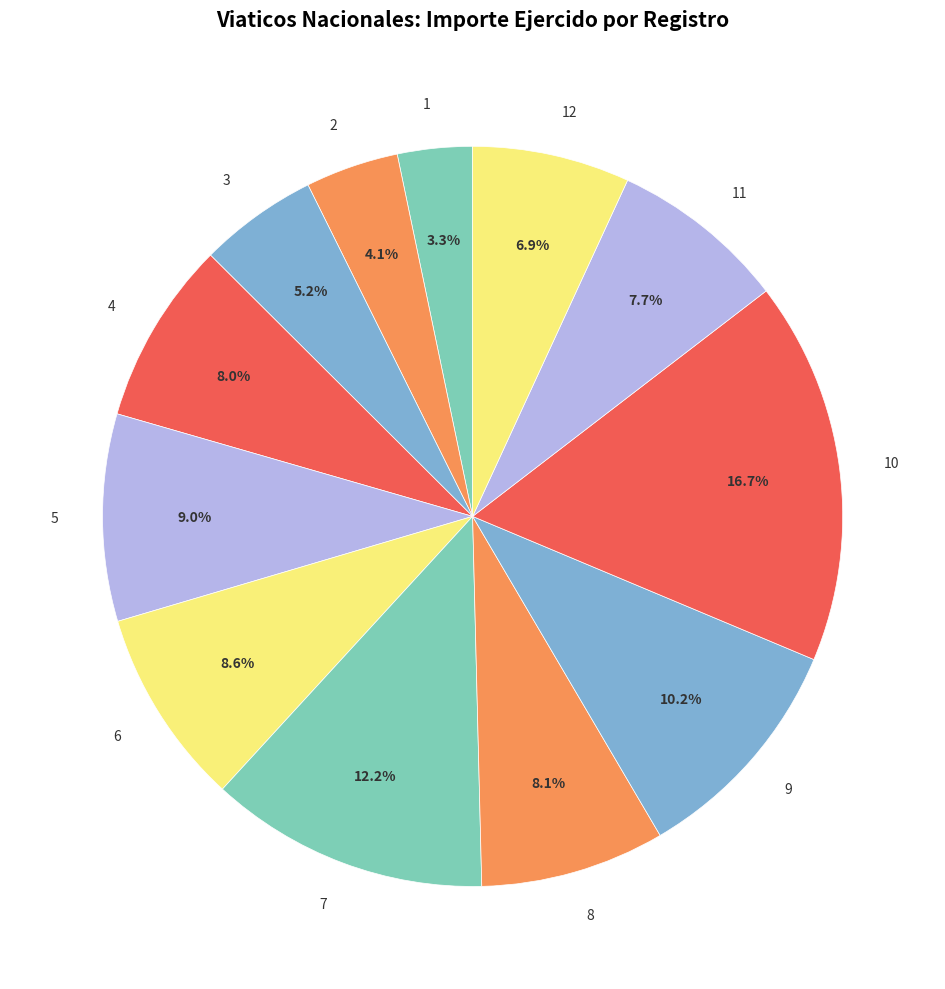

Between 9 and 1, which is larger?

9